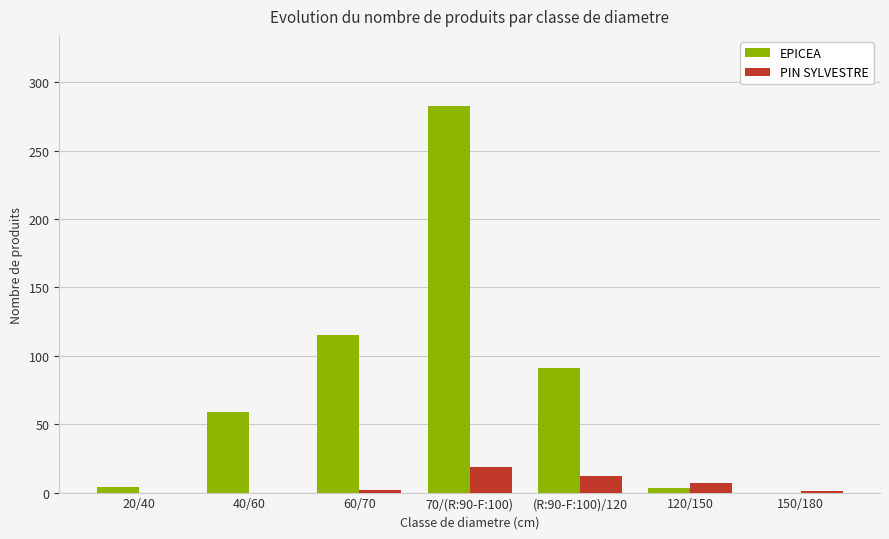

What is the average value of the EPICEA series?

79